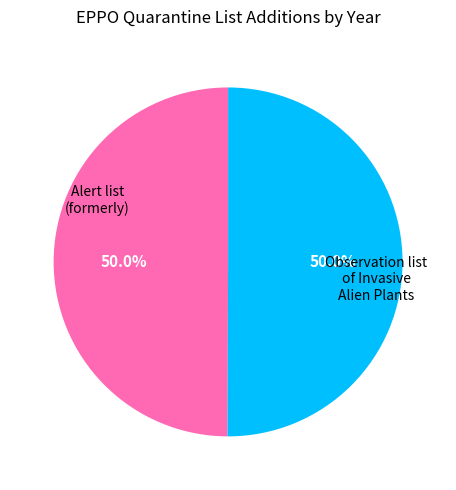

Count the number of slices in the pie.

2